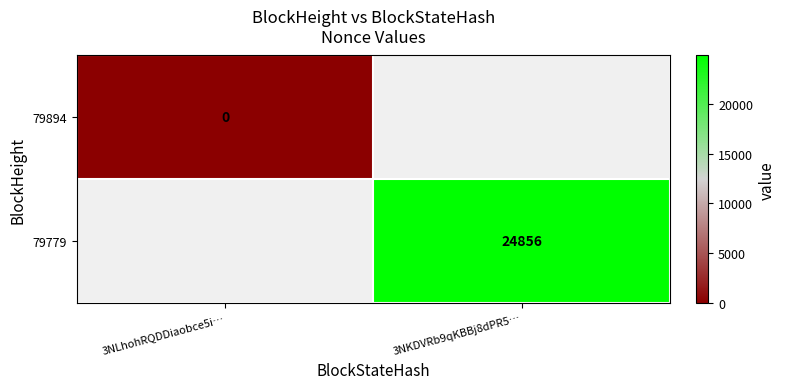

Is the value of 79779 at 3NKDVRb9qKBBj8dPR5… greater than the value of 79894 at 3NLhohRQDDiaobce5i…?

Yes